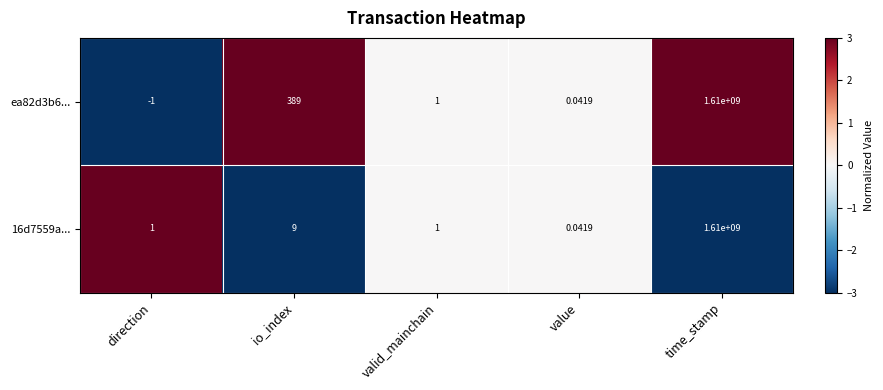

Rank the categories by ea82d3b6... value from highest to lowest.

time_stamp, io_index, valid_mainchain, value, direction